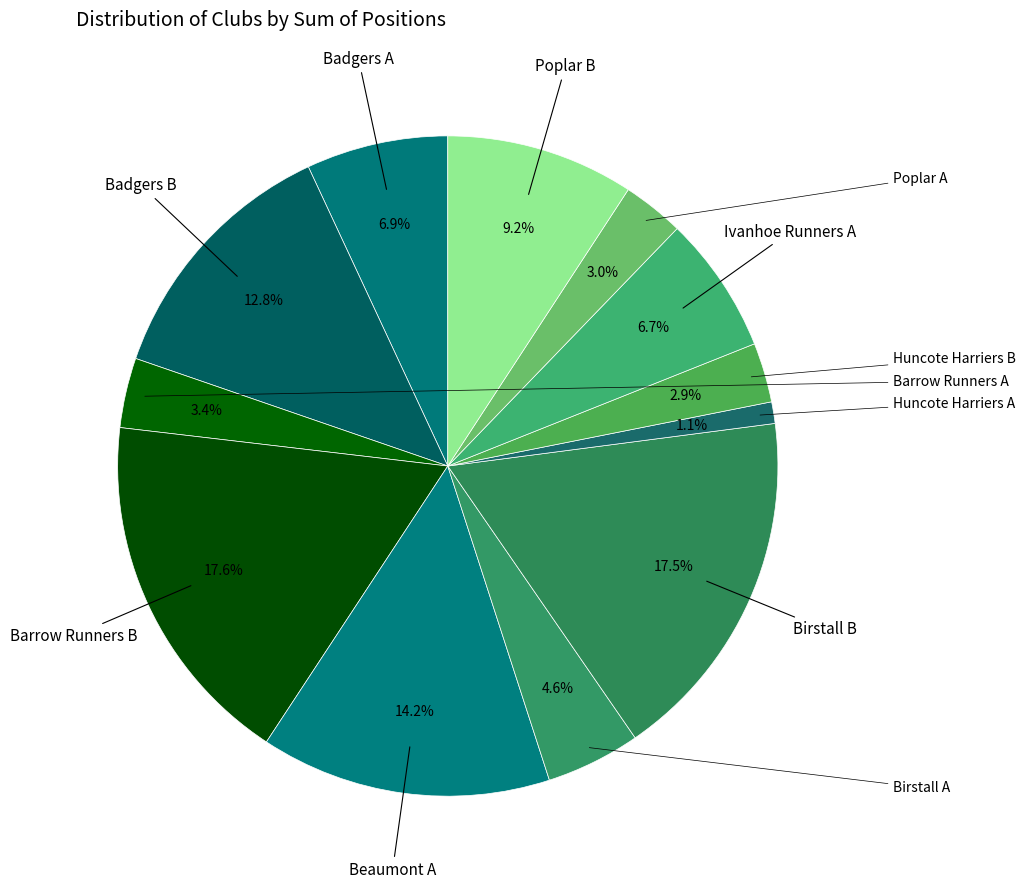

Which has a higher value, Poplar A or Barrow Runners B?

Barrow Runners B